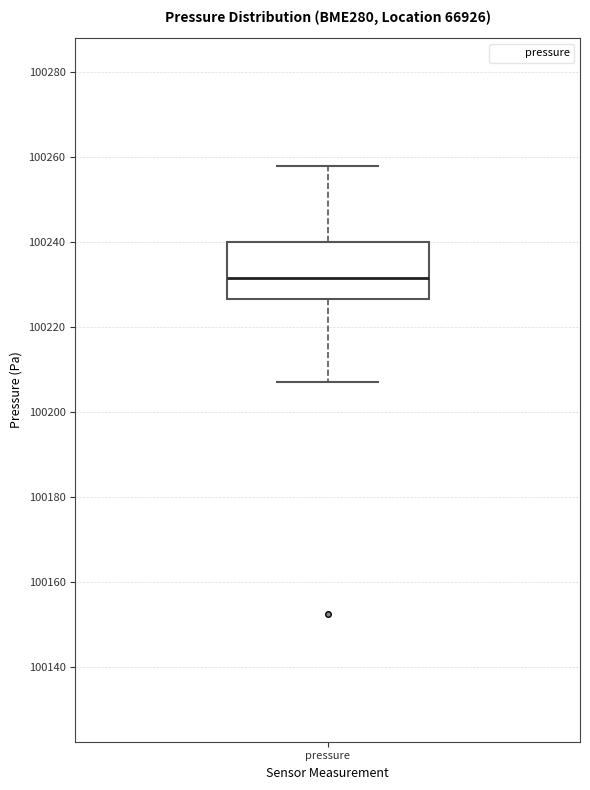

Read this box plot against the y-axis: the position of the median line, the range covered by the box, and the ends of both whiskers. The values are not printed on the chart, so give them approximately, as read against the axis.

median 100232, box 100226 to 100240, whiskers 100206 to 100258